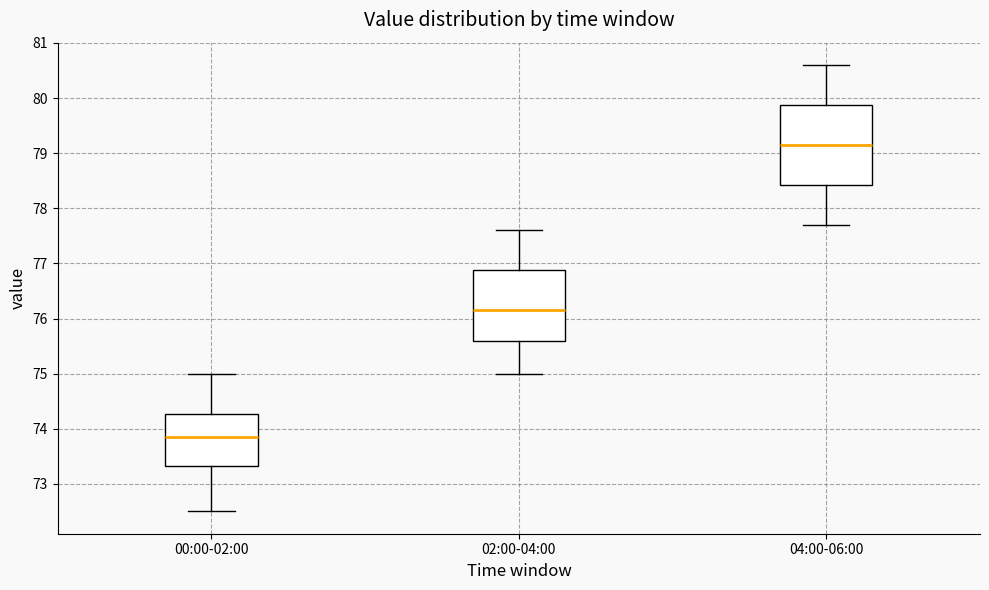

Reading left to right, read every box against the y-axis: the position of its median line, the range the box covers, and the ends of its whiskers. The values are not printed on the chart, so give them approximately, as read against the axis.

00:00-02:00: median 73.9, box 73.3 to 74.3, whiskers 72.5 to 75.0
02:00-04:00: median 76.2, box 75.6 to 76.9, whiskers 75.0 to 77.6
04:00-06:00: median 79.2, box 78.4 to 79.9, whiskers 77.7 to 80.6